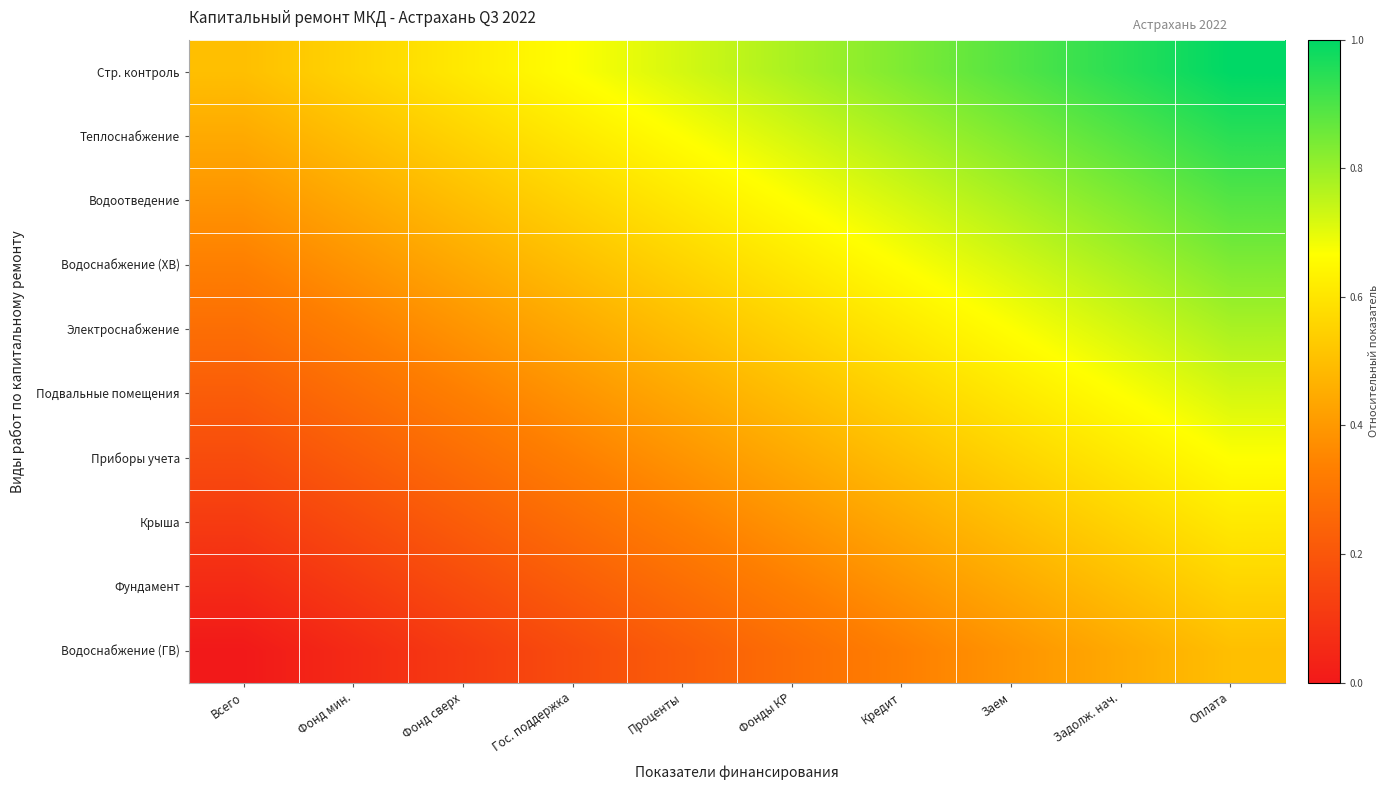

List the series in order of their peak value, highest first.

Стр. контроль, Теплоснабжение, Водоотведение, Водоснабжение (ХВ), Электроснабжение, Подвальные помещения, Приборы учета, Крыша, Фундамент, Водоснабжение (ГВ)